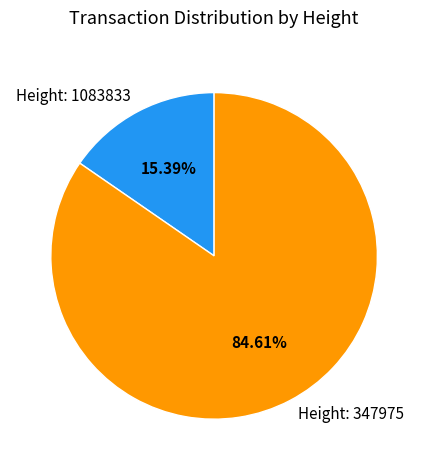

What percentage is the Height: 347975 slice, to the nearest percent?

85%